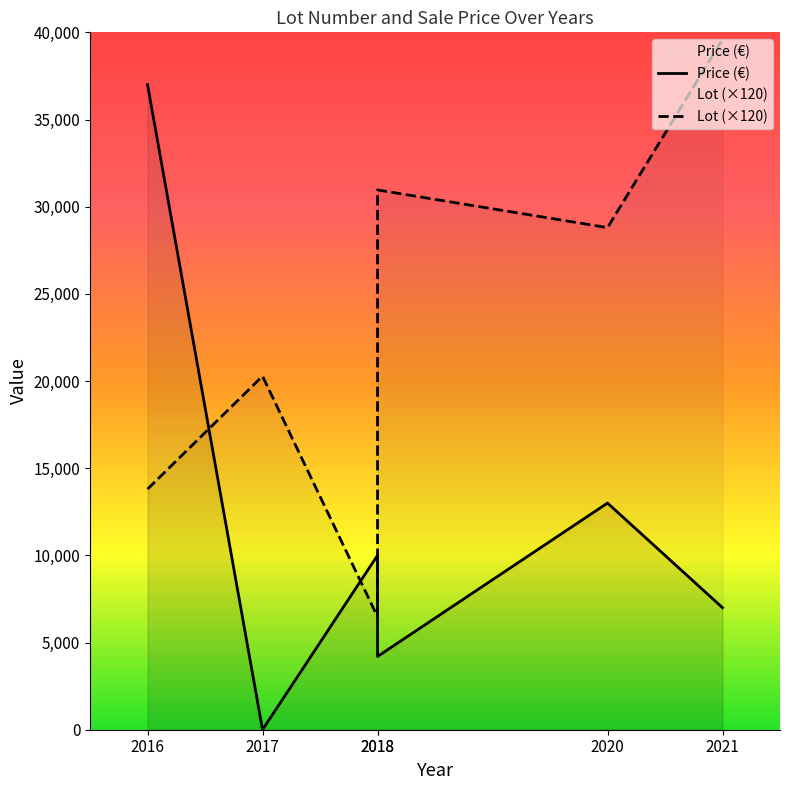

Reading left to right, extract all data points from this chart.

Lot: 2016=13800	2017=20280	2018=6480	2018=30960	2020=28800	2021=39600
Price (€): 2016=37000	2017=0	2018=10000	2018=4200	2020=13000	2021=7000